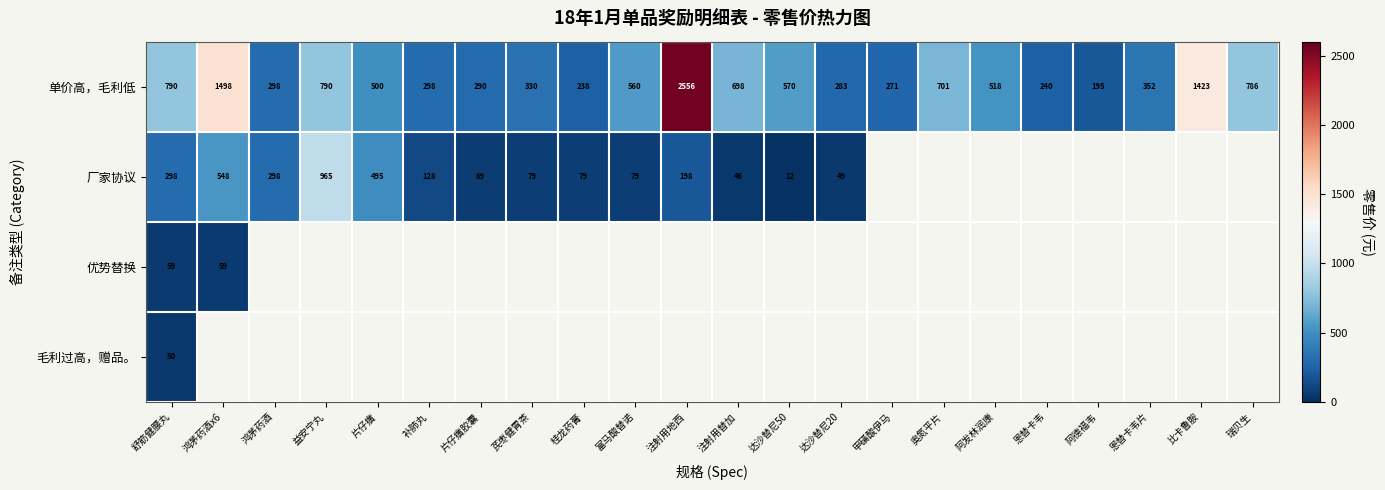

Which label corresponds to the largest value in the chart?

注射用地西